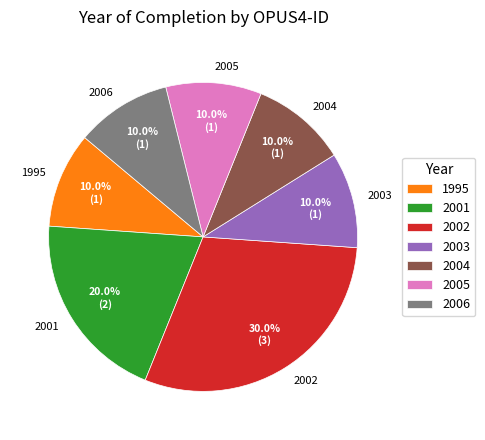

Which slice is the largest?

2002